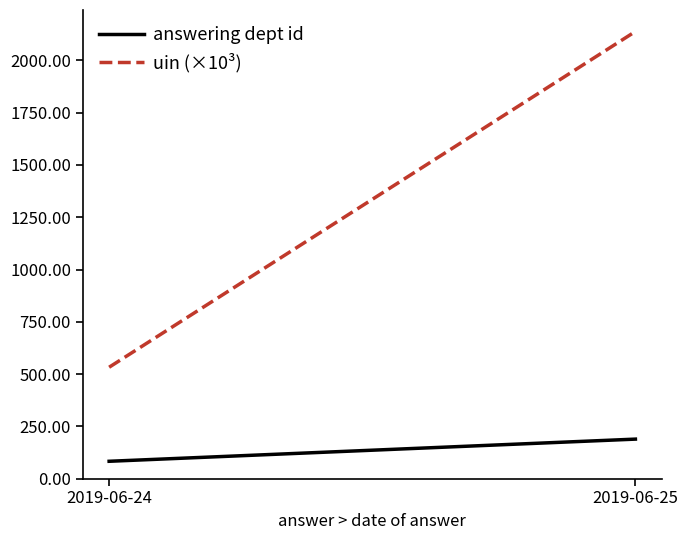

Which category has the lowest value in the answering dept id series?

2019-06-24